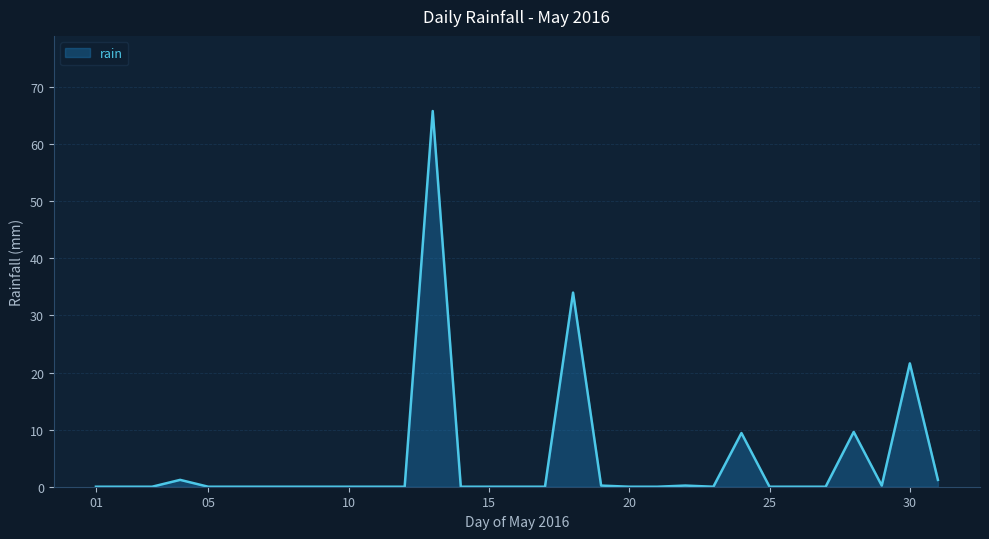

What is the difference between the maximum and minimum values?

65.8